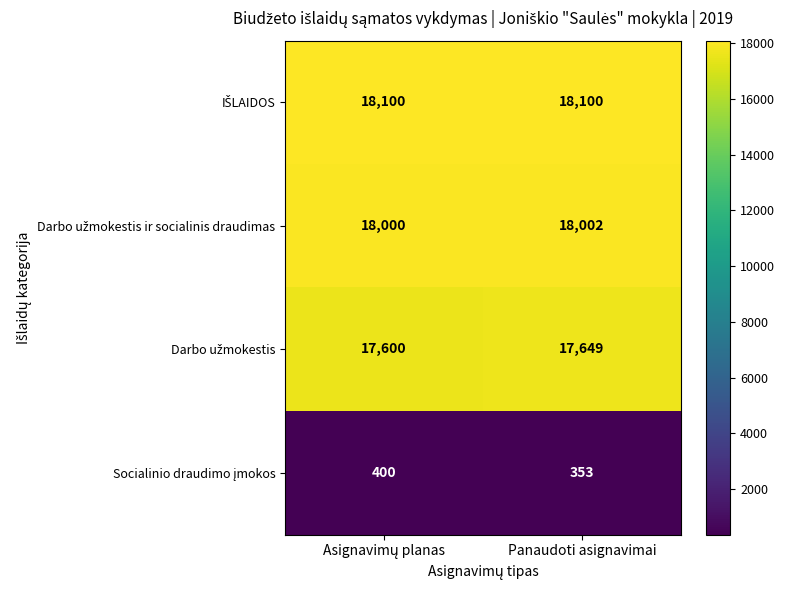

What is the maximum value shown in the chart?

18100